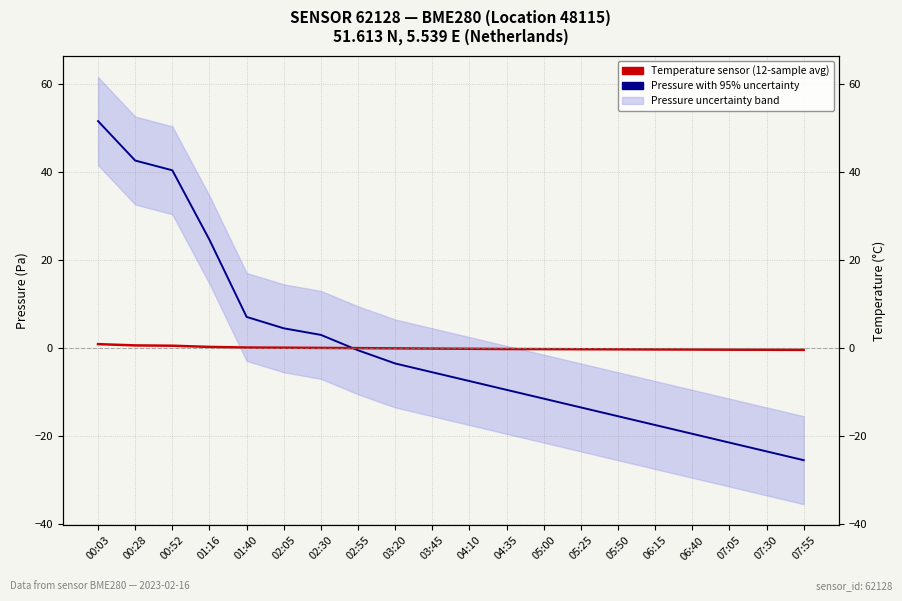

What is the spread (max minus min) of values at 02:55?

0.5